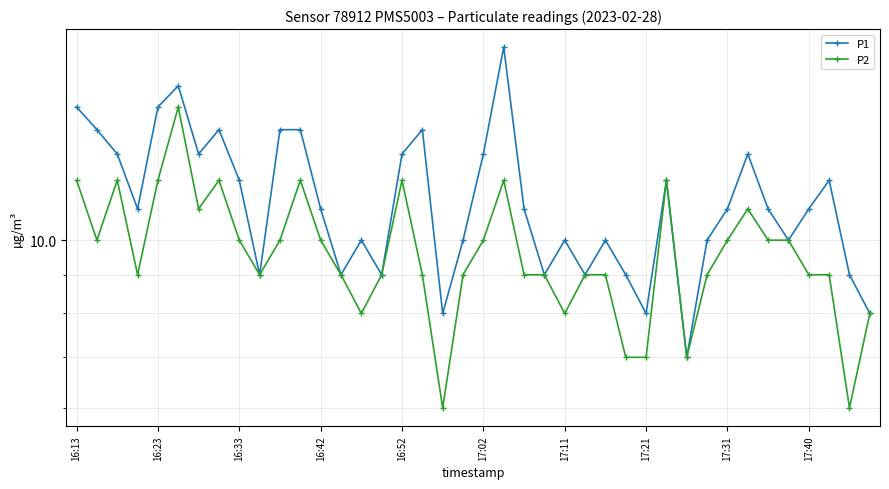

Is it true that P2 equals 9 at 19?

True